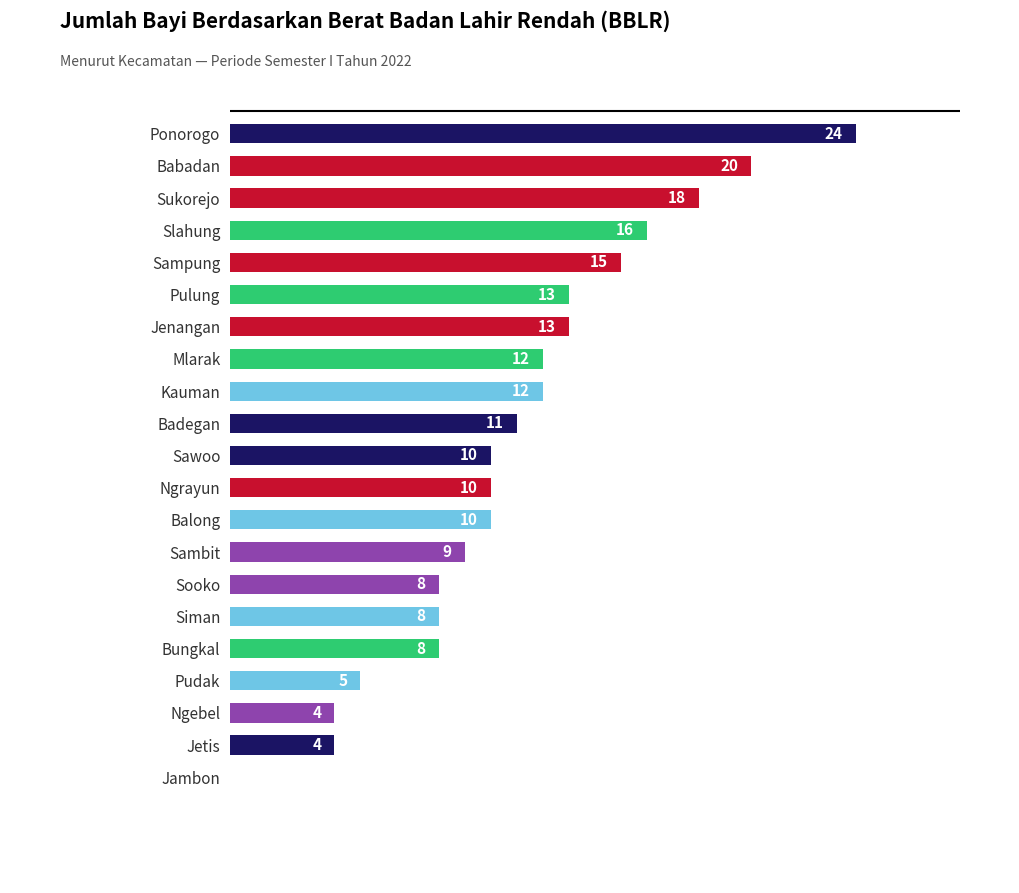

Which category has the highest value across all series?

Ponorogo